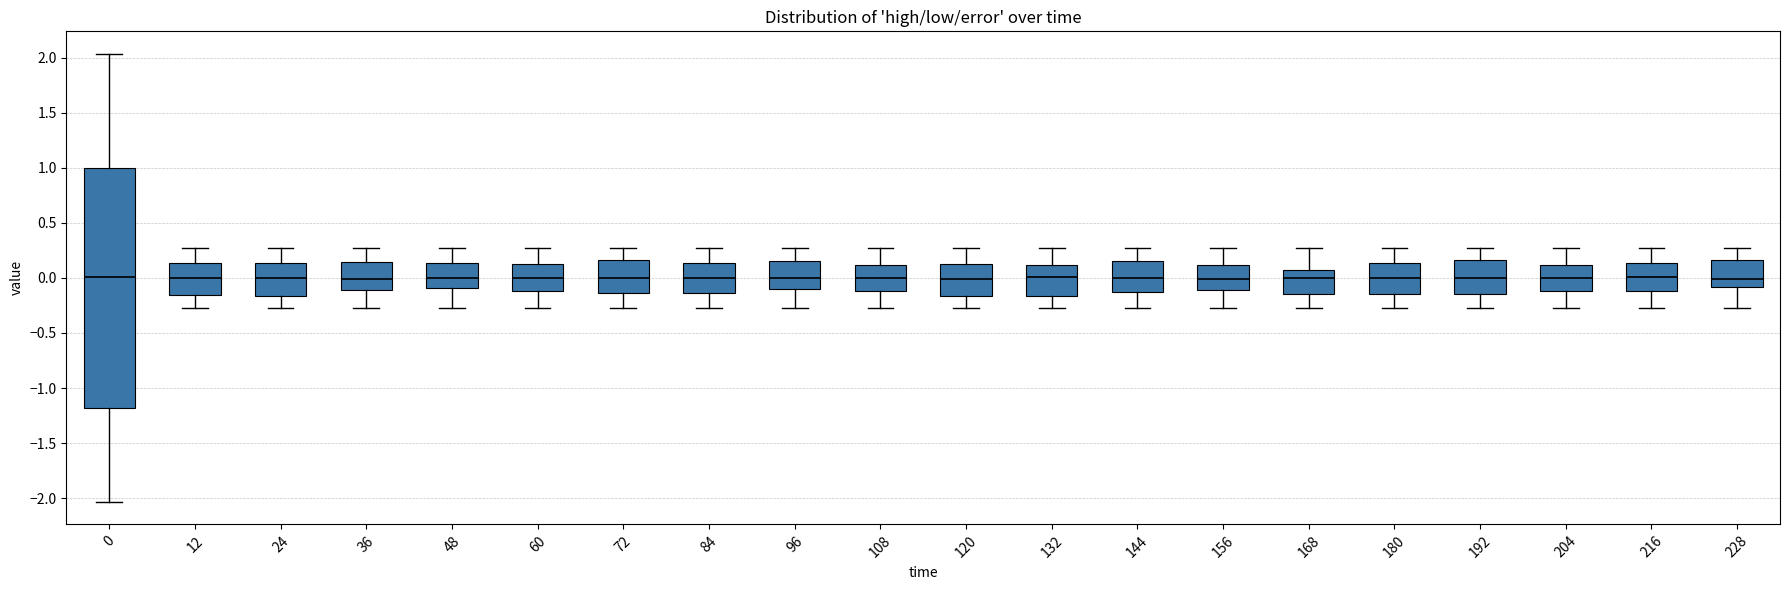

Reading left to right, transcribe this box plot: for each box, give where its median line is, the range the box spans, and where its two whiskers end, as read against the y-axis. The values are not printed on the chart, so give them approximately, as read against the axis.

0: median 0.00, box -1.20 to 1.00, whiskers -2.05 to 2.05
12: median 0.00, box -0.15 to 0.15, whiskers -0.25 to 0.25
24: median 0.00, box -0.15 to 0.15, whiskers -0.25 to 0.25
36: median 0.00, box -0.10 to 0.15, whiskers -0.25 to 0.25
48: median 0.00, box -0.10 to 0.15, whiskers -0.25 to 0.25
60: median 0.00, box -0.10 to 0.10, whiskers -0.25 to 0.25
72: median 0.00, box -0.15 to 0.15, whiskers -0.25 to 0.25
84: median 0.00, box -0.15 to 0.15, whiskers -0.25 to 0.25
96: median 0.00, box -0.10 to 0.15, whiskers -0.25 to 0.25
108: median 0.00, box -0.10 to 0.10, whiskers -0.25 to 0.25
120: median 0.00, box -0.15 to 0.15, whiskers -0.25 to 0.25
132: median 0.00, box -0.15 to 0.10, whiskers -0.25 to 0.25
144: median 0.00, box -0.15 to 0.15, whiskers -0.25 to 0.25
156: median 0.00, box -0.10 to 0.10, whiskers -0.25 to 0.25
168: median 0.00, box -0.15 to 0.05, whiskers -0.25 to 0.25
180: median 0.00, box -0.15 to 0.15, whiskers -0.25 to 0.25
192: median 0.00, box -0.15 to 0.15, whiskers -0.25 to 0.25
204: median 0.00, box -0.10 to 0.10, whiskers -0.25 to 0.25
216: median 0.00, box -0.10 to 0.15, whiskers -0.25 to 0.25
228: median 0.00, box -0.10 to 0.15, whiskers -0.25 to 0.25